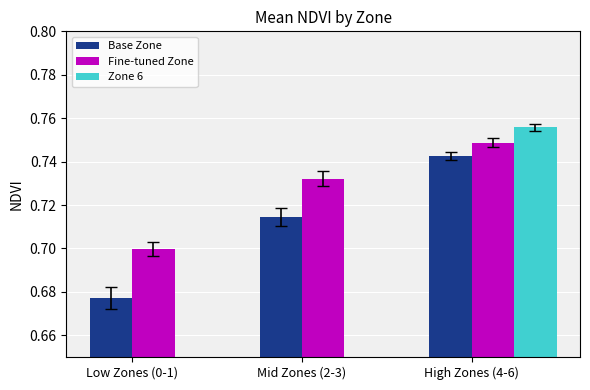

Where is Fine-tuned Zone nearest to the value 0?

Low Zones (0-1)